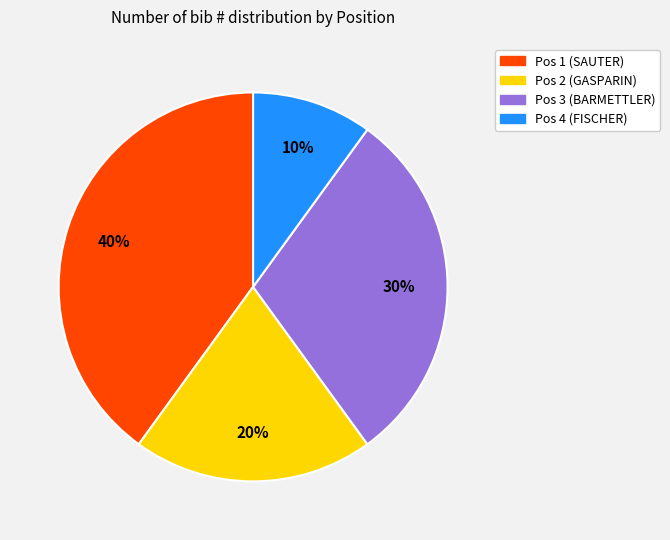

Rank the categories by value from lowest to highest.

Pos 4 (FISCHER), Pos 2 (GASPARIN), Pos 3 (BARMETTLER), Pos 1 (SAUTER)